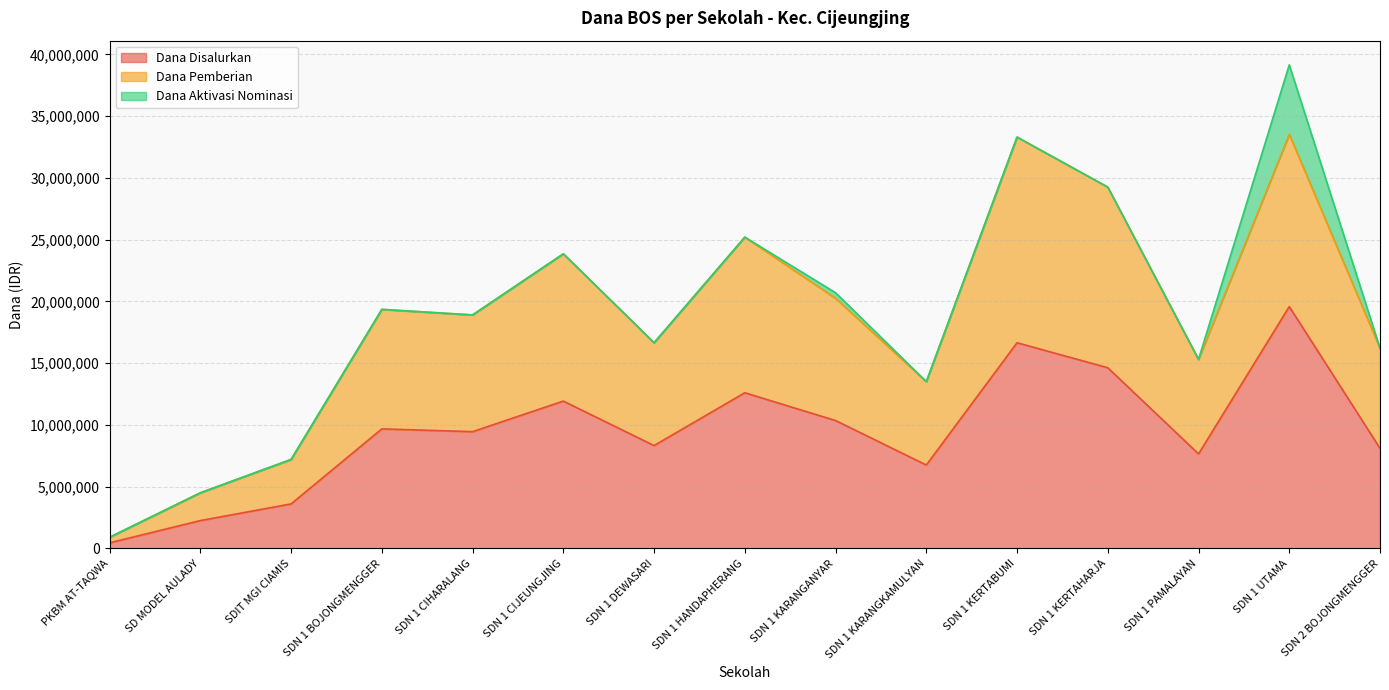

What is the label of the 12th point from the right?

SDN 1 BOJONGMENGGER